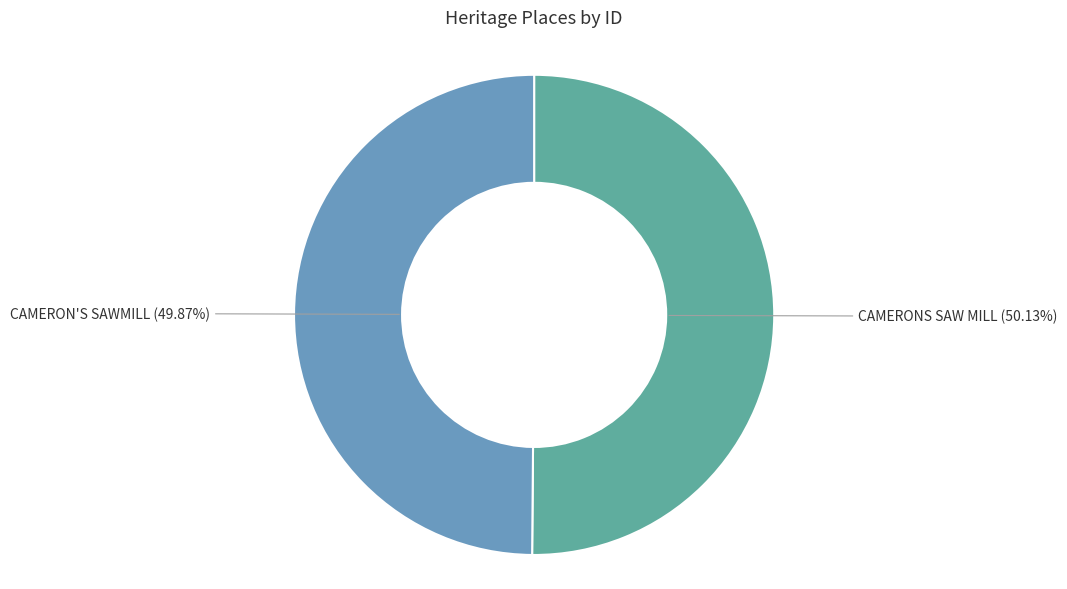

What is the ratio of the value at CAMERON'S SAWMILL to the value at CAMERONS SAW MILL?

1.0